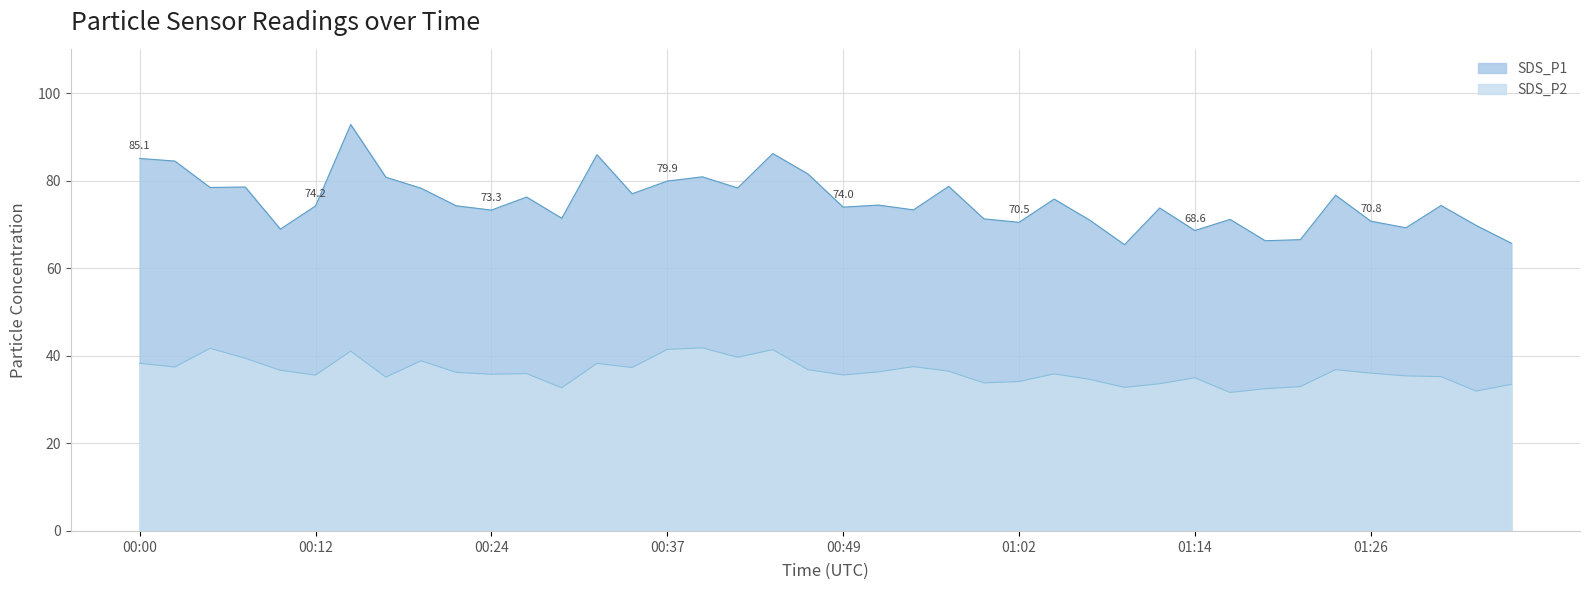

True or false: SDS_P1 has more than 2 points higher than both neighbors.

True